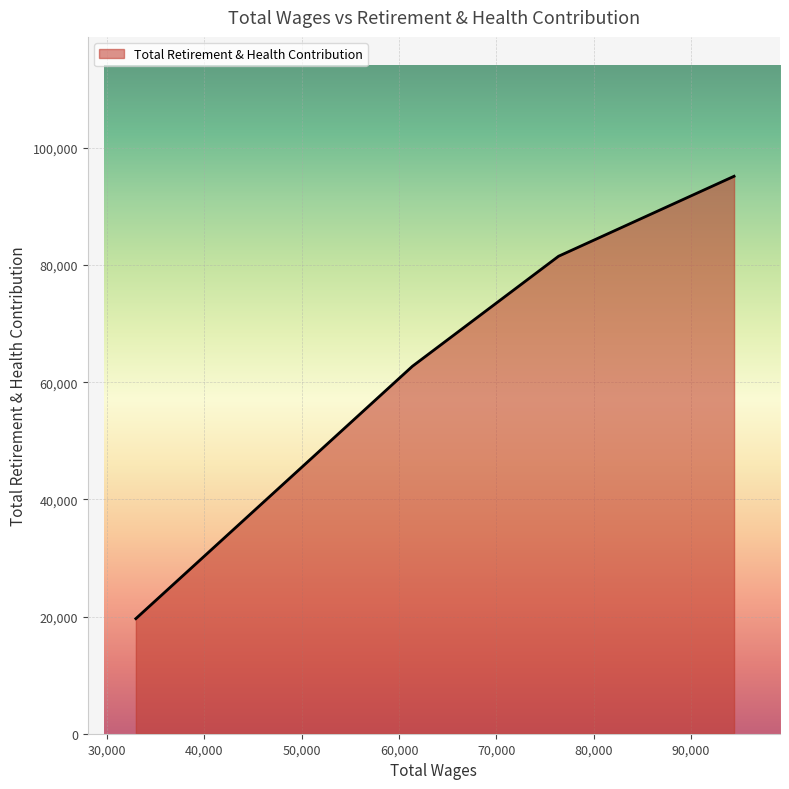

Does the chart display data point markers on the line(s)?

No